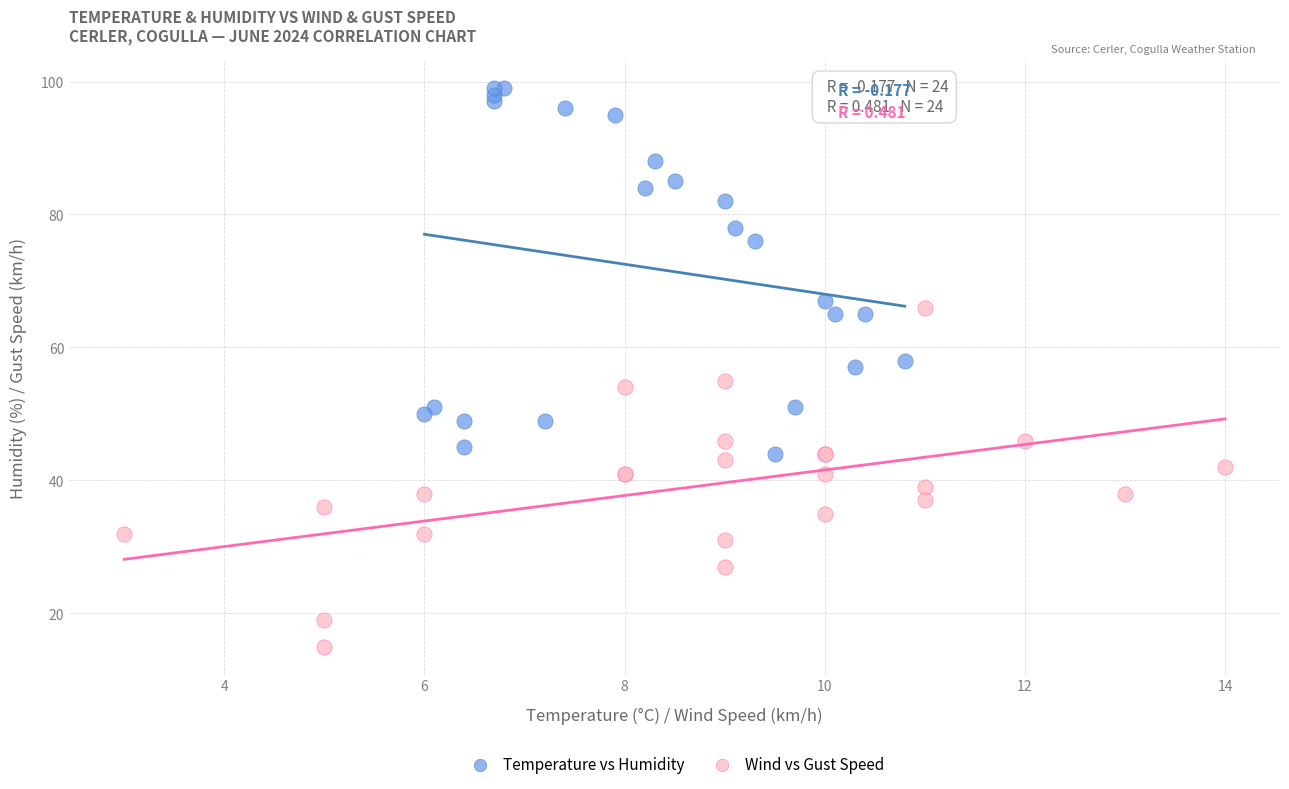

What are all the series names shown in the legend?

Temperature vs Humidity, Wind vs Gust Speed